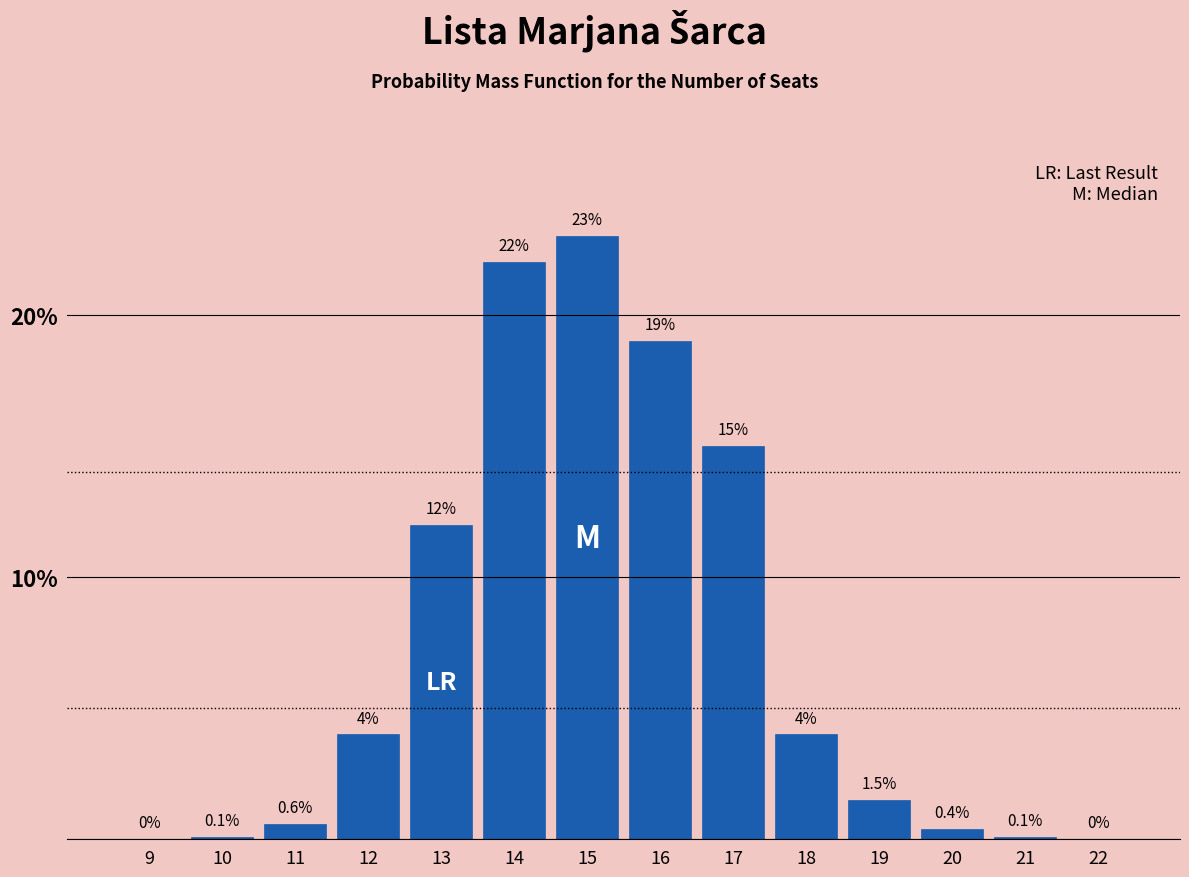

Reading left to right, extract all data points from this chart.

9=0.0	10=0.1	11=0.6	12=4.0	13=12.0	14=22.0	15=23.0	16=19.0	17=15.0	18=4.0	19=1.5	20=0.4	21=0.1	22=0.0